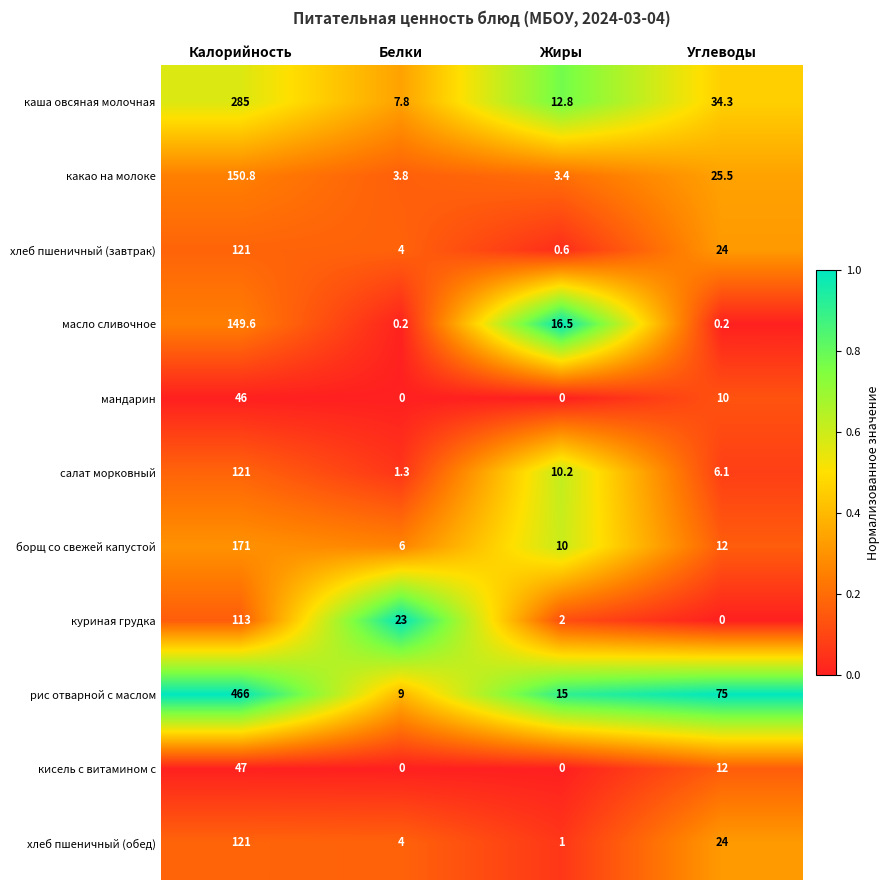

Which series changed the most between Калорийность and Жиры?

рис отварной с маслом